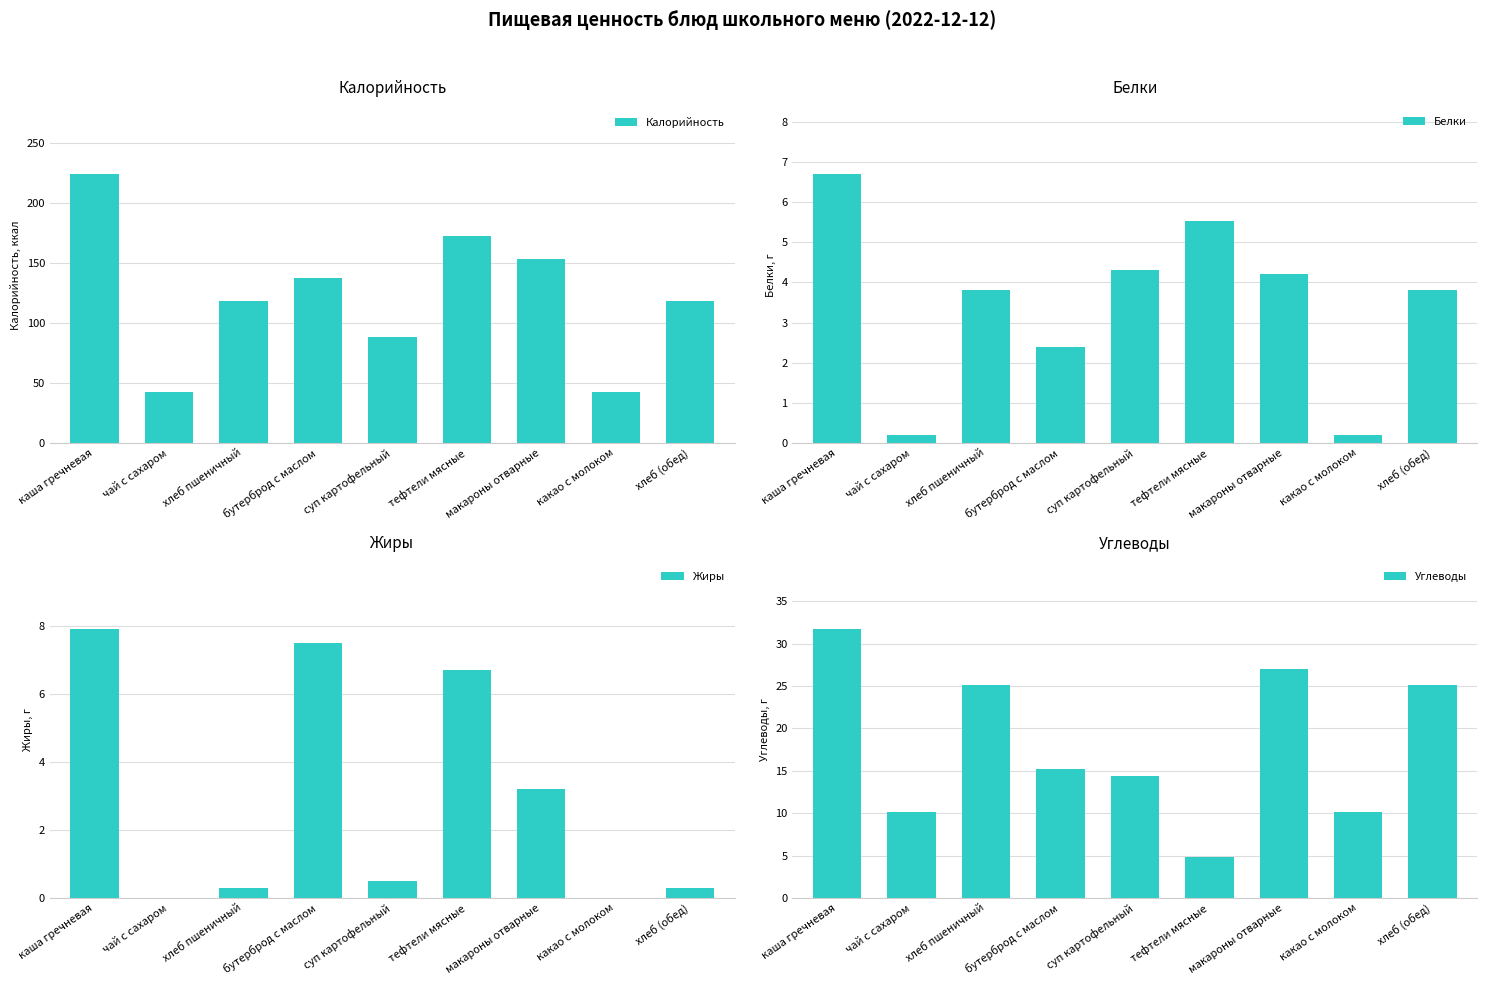

What is the value of the Калорийность bar at the 2nd from the left?

42.2